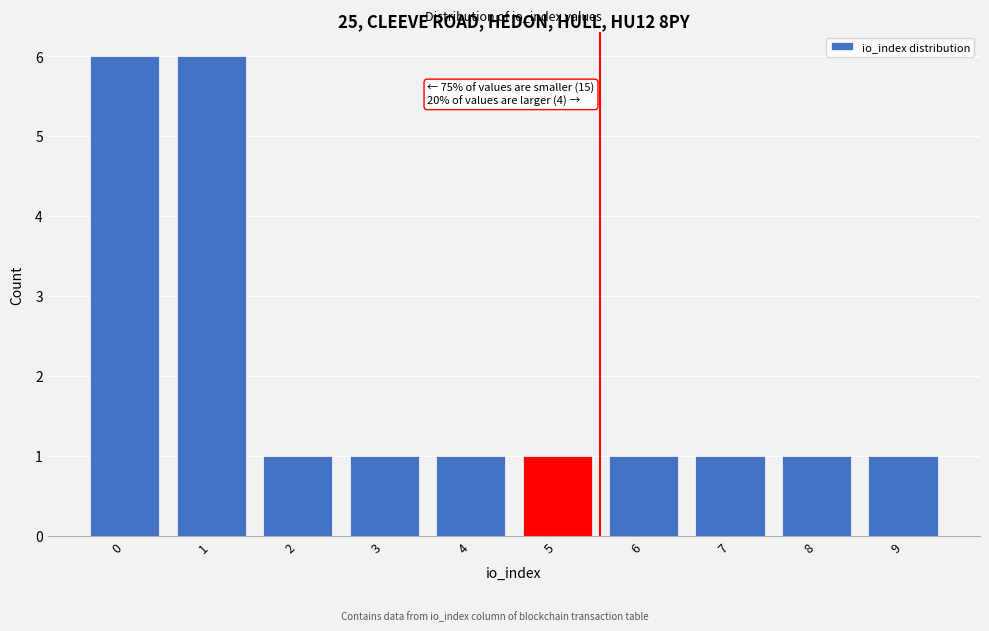

Reading left to right, extract all data points from this chart.

0=6	1=6	2=1	3=1	4=1	5=1	6=1	7=1	8=1	9=1